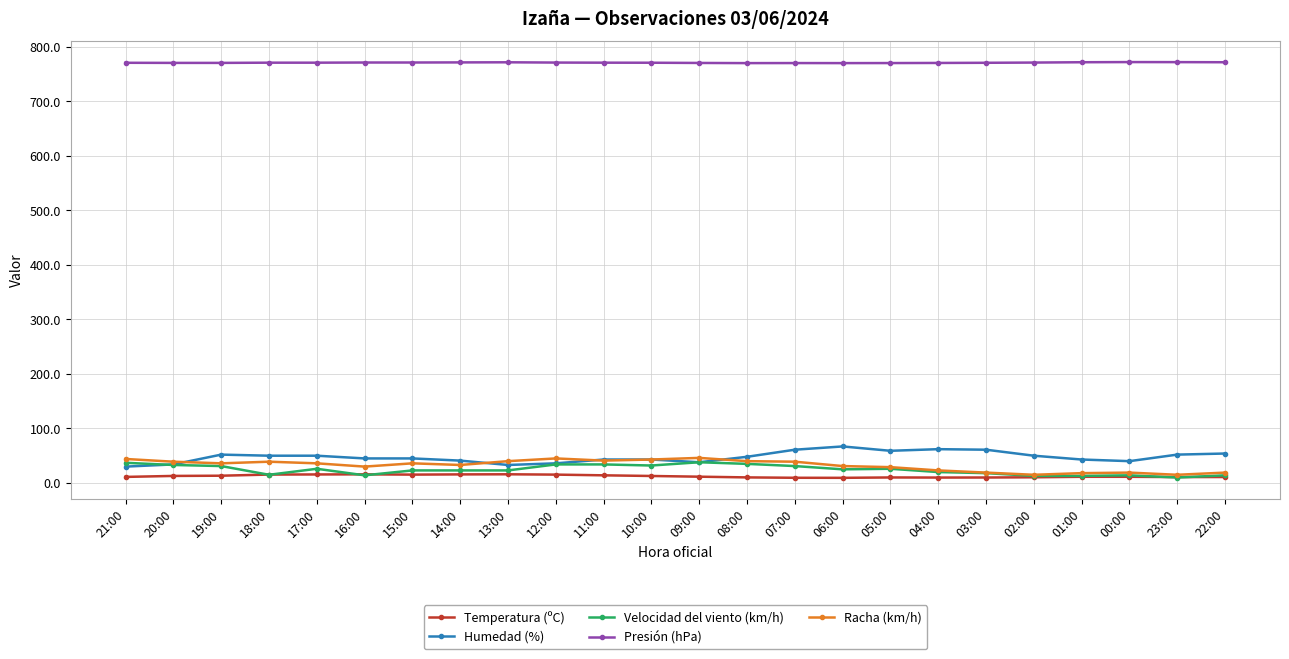

True or false: Presión (hPa) and Racha (km/h) intersect in this chart.

False